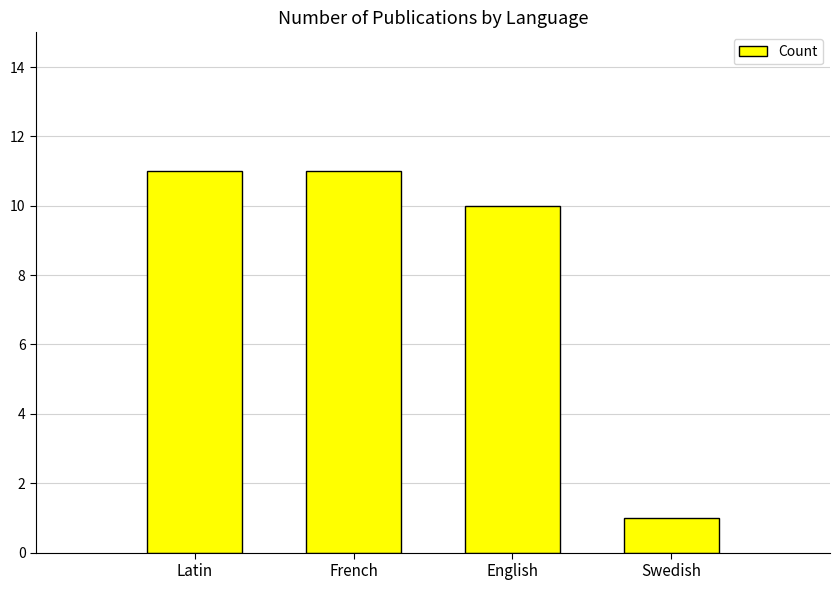

Which category has the lowest value across all series?

Swedish